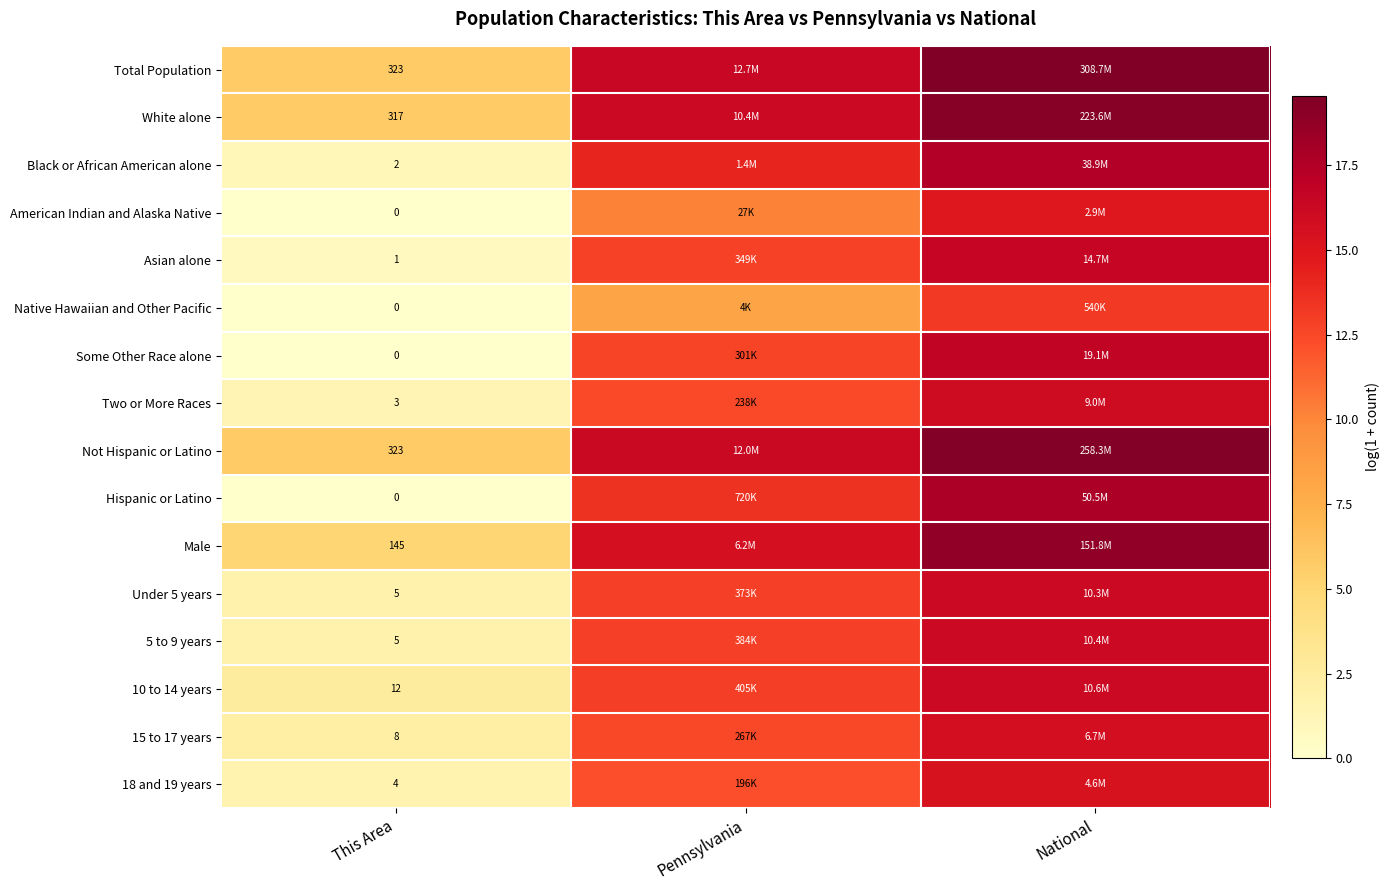

How many data points does each series have?

3